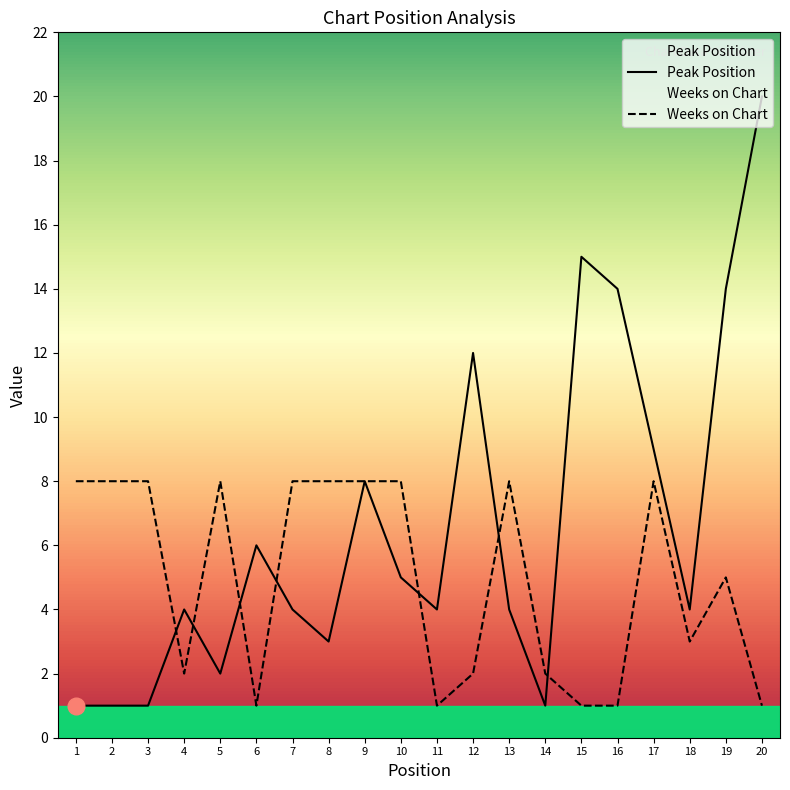

What is the value of the Weeks on Chart point at the 18th from the left?

3